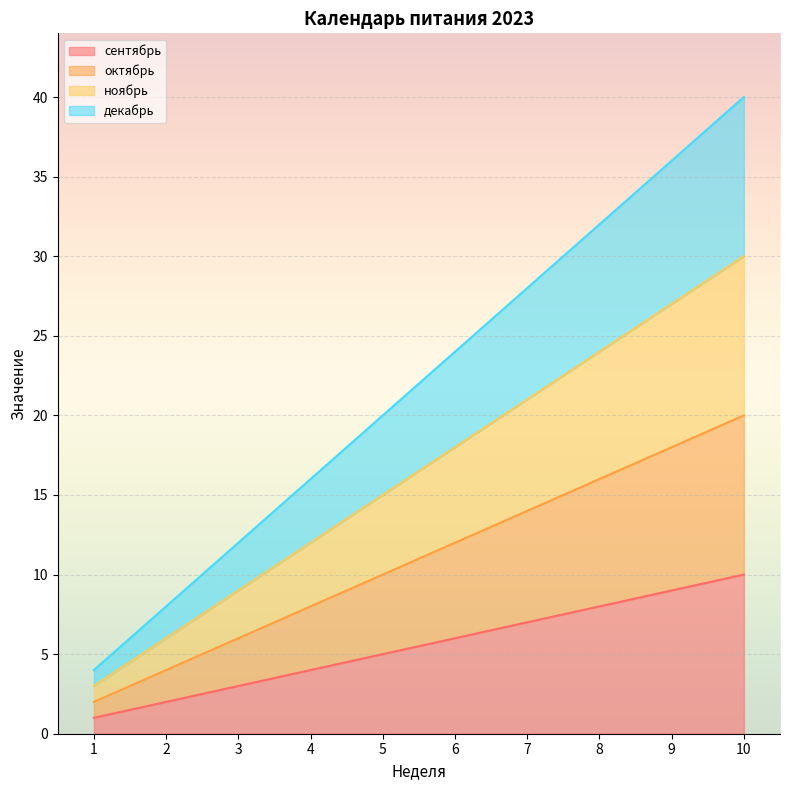

What is the sum of the декабрь values at 5 and 10?

60